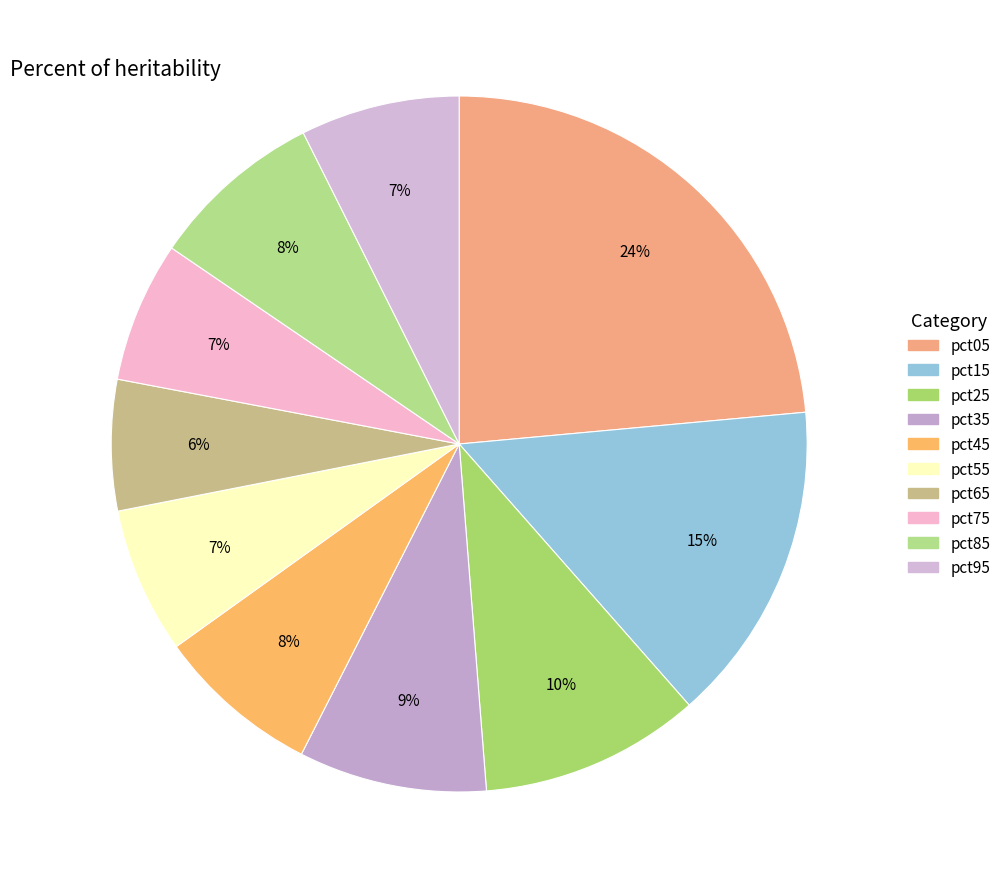

Which has a higher value, pct35 or pct55?

pct35